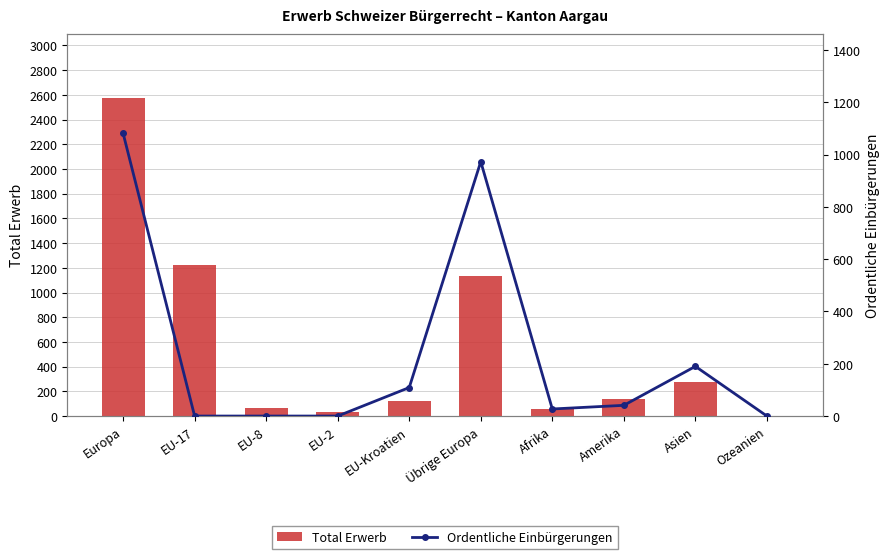

Reading right to left, transcribe all the data shown in this chart.

Total Erwerb: Ozeanien=4	Asien=272	Amerika=142	Afrika=55	Übrige Europa=1131	EU-Kroatien=125	EU-2=29	EU-8=66	EU-17=1221	Europa=2576
Ordentliche Einbürgerungen: Ozeanien=0	Asien=190	Amerika=41	Afrika=27	Übrige Europa=973	EU-Kroatien=109	EU-2=0	EU-8=0	EU-17=0	Europa=1082